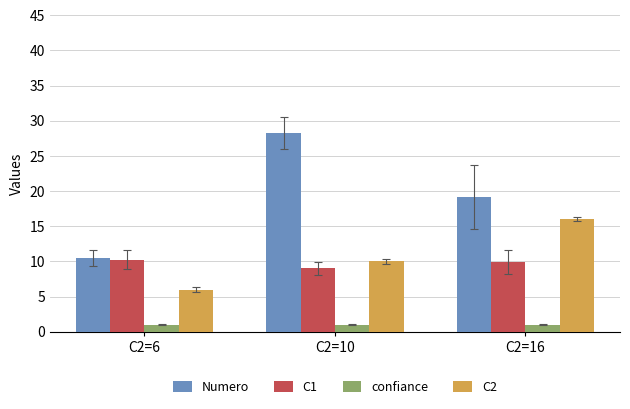

What is the sum of the confiance values at C2=16 and C2=6?

2.0